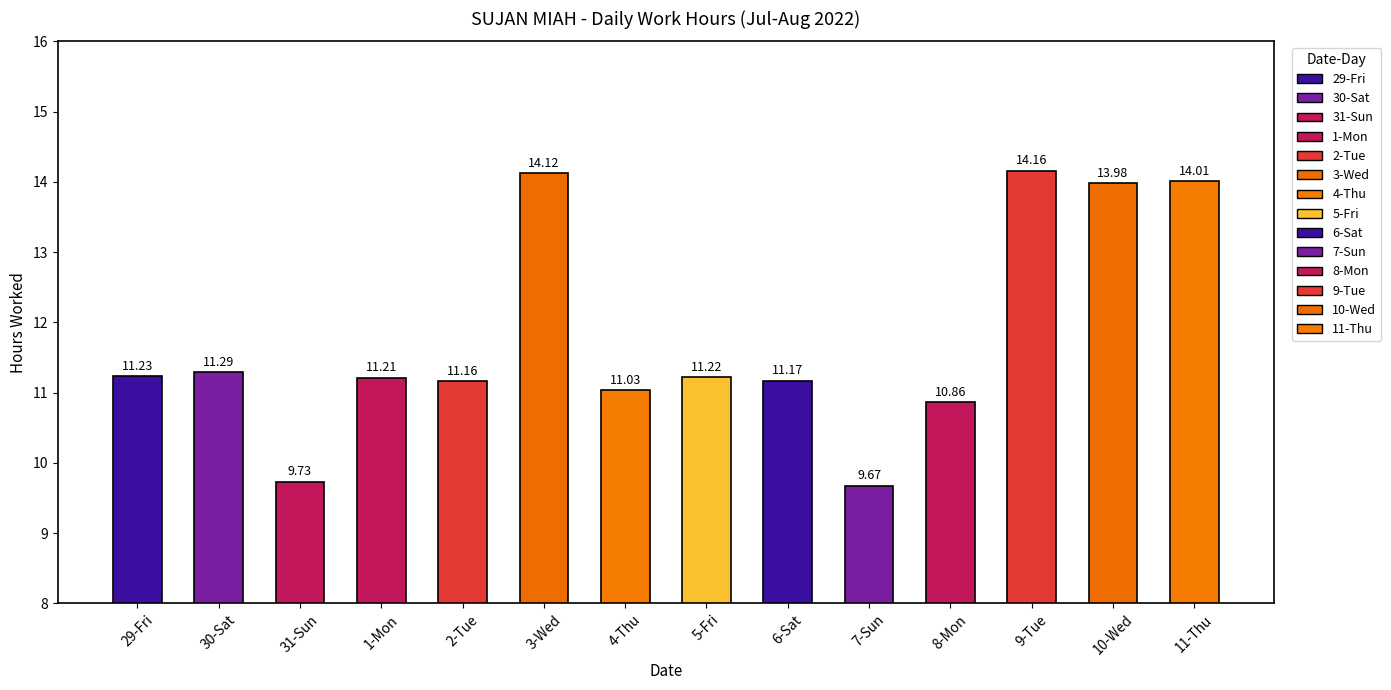

Reading right to left, list all the values displayed in this chart.

11-Thu=14.0	10-Wed=14.0	9-Tue=14.2	8-Mon=10.9	7-Sun=9.7	6-Sat=11.2	5-Fri=11.2	4-Thu=11.0	3-Wed=14.1	2-Tue=11.2	1-Mon=11.2	31-Sun=9.7	30-Sat=11.3	29-Fri=11.2